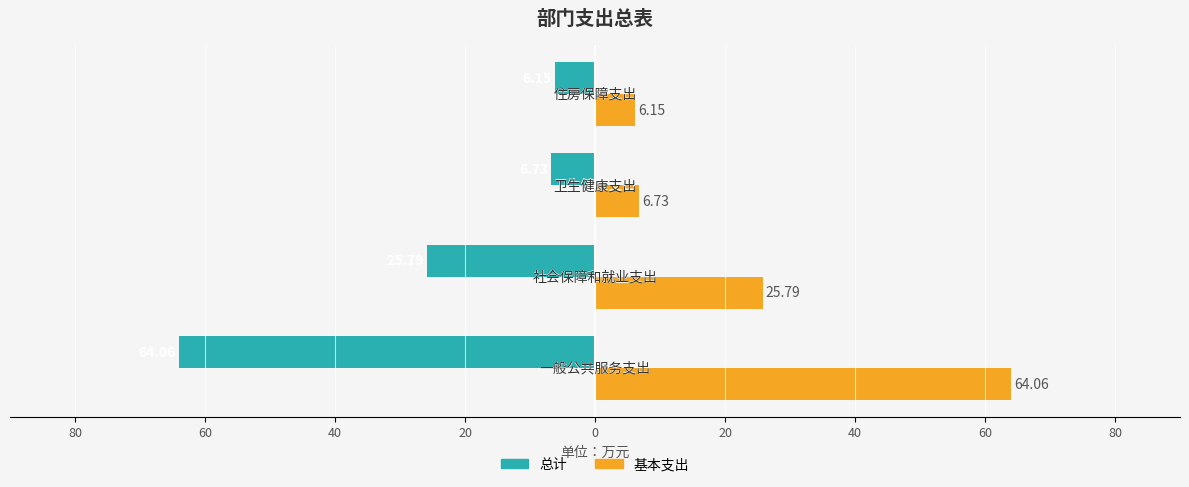

What are all the series names shown in the legend?

总计, 基本支出